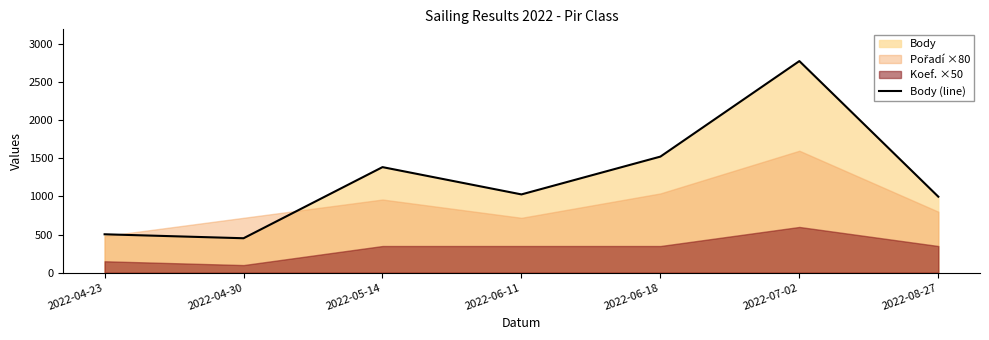

The chart shows a value of 2776 at 2022-07-02. True or false?

True